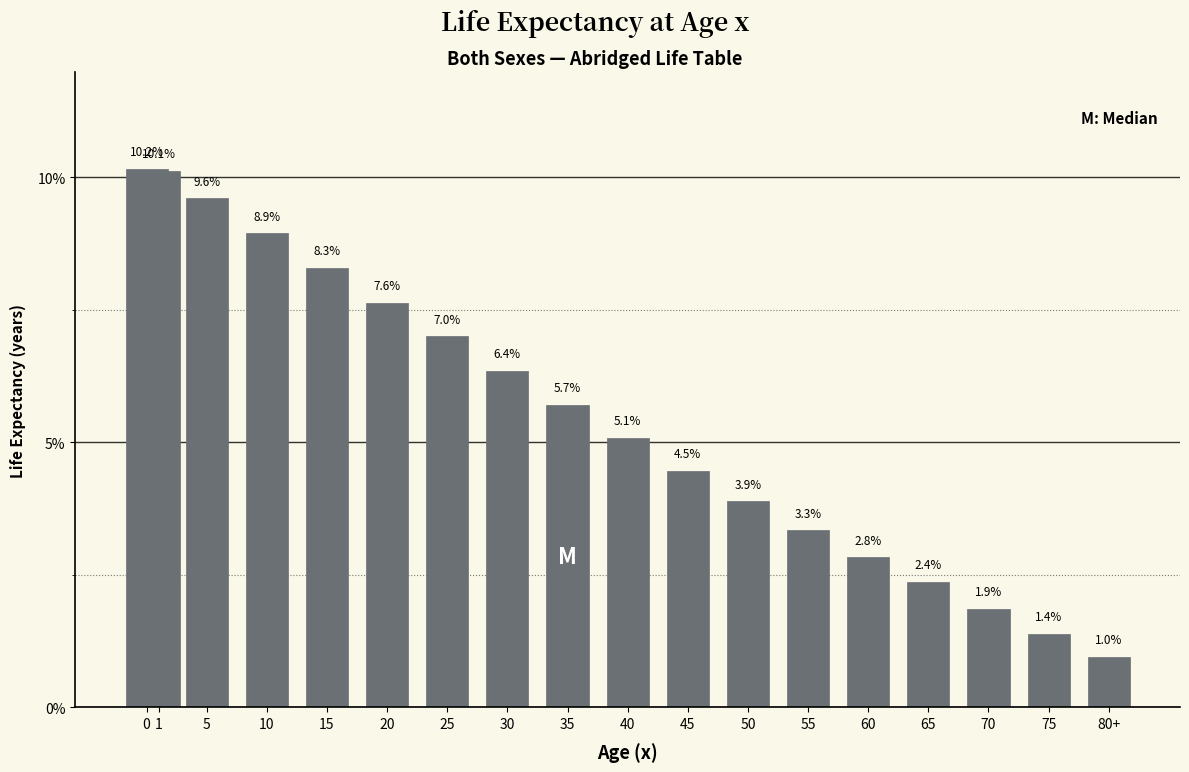

Reading left to right, list all the values displayed in this chart.

0=10.2	1=10.1	5=9.6	10=8.9	15=8.3	20=7.6	25=7.0	30=6.4	35=5.7	40=5.1	45=4.5	50=3.9	55=3.3	60=2.8	65=2.4	70=1.9	75=1.4	80+=1.0